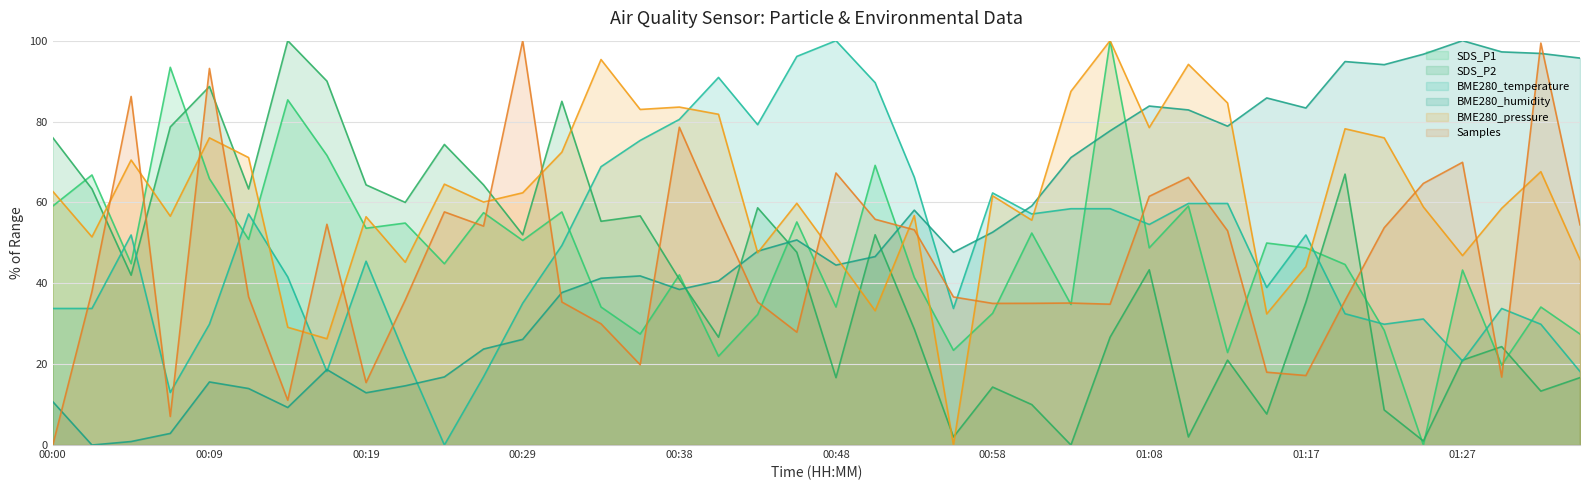

Reading left to right, list all the values displayed in this chart.

SDS_P1: 59.1	66.8	44.8	93.4	65.9	50.9	85.4	71.6	53.6	54.9	44.8	57.5	50.6	57.6	34.1	27.4	42.1	22.0	32.3	55.2	34.1	69.2	41.4	23.4	32.6	52.4	34.8	100.0	48.8	59.1	22.9	50.0	48.8	44.6	28.4	0.0	43.3	19.8	34.1	27.4
SDS_P2: 76.0	63.3	42.0	78.7	88.7	63.3	100.0	90.0	64.3	60.0	74.3	64.3	52.0	85.0	55.3	56.7	41.0	26.7	58.7	47.7	16.7	52.0	28.7	2.0	14.3	10.0	0.0	26.7	43.3	2.0	21.0	7.7	35.3	67.0	8.7	1.0	21.0	24.3	13.3	16.7
BME280_temperature: 33.8	33.8	51.9	13.0	29.9	57.1	41.6	18.2	45.5	22.1	0.0	16.9	35.1	49.4	68.8	75.3	80.5	90.9	79.2	96.1	100.0	89.6	66.2	33.8	62.3	57.1	58.4	58.4	54.5	59.7	59.7	39.0	51.9	32.5	29.9	31.2	20.8	33.8	29.9	18.2
BME280_humidity: 10.7	0.0	0.9	2.9	15.6	14.0	9.3	18.7	12.9	14.6	16.8	23.7	26.1	37.7	41.2	41.8	38.5	40.6	47.9	50.7	44.5	46.6	58.1	47.7	52.6	59.1	71.1	77.7	83.8	82.9	78.9	85.8	83.3	94.8	94.1	96.7	100.0	97.2	96.8	95.7
BME280_pressure: 62.7	51.5	70.5	56.6	76.0	71.1	29.1	26.3	56.5	45.2	64.5	60.1	62.4	72.4	95.3	83.0	83.6	81.8	47.5	59.8	46.5	33.2	56.8	0.0	61.6	55.6	87.5	100.0	78.5	94.1	84.6	32.4	44.1	78.2	76.0	58.9	46.8	58.5	67.6	45.9
Samples: 0.0	38.0	86.2	7.1	93.1	36.6	11.1	54.6	15.4	35.8	57.7	54.1	100.0	35.4	30.0	19.9	78.6	56.6	35.4	27.9	67.3	55.8	53.2	36.6	35.0	35.0	35.1	34.8	61.5	66.2	53.0	18.0	17.2	35.7	53.7	64.7	69.9	16.8	99.4	54.5